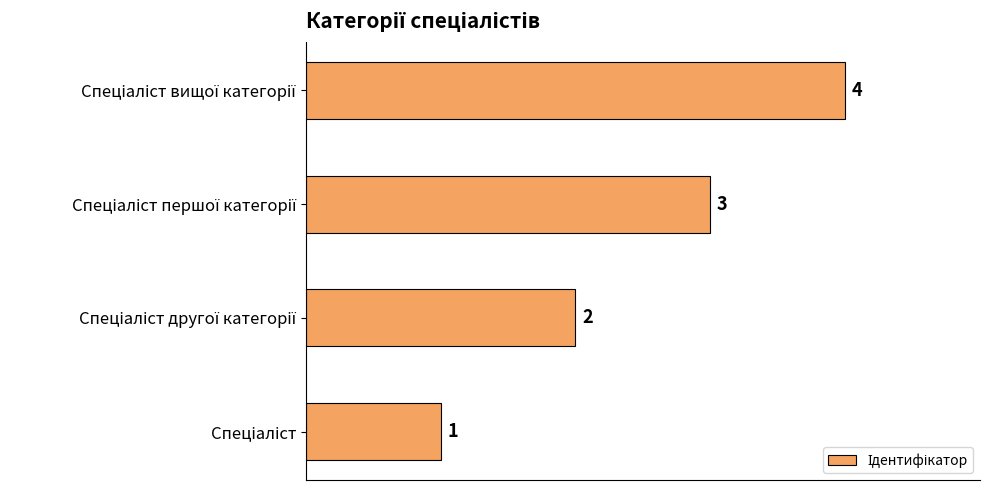

How many values are below 3?

2